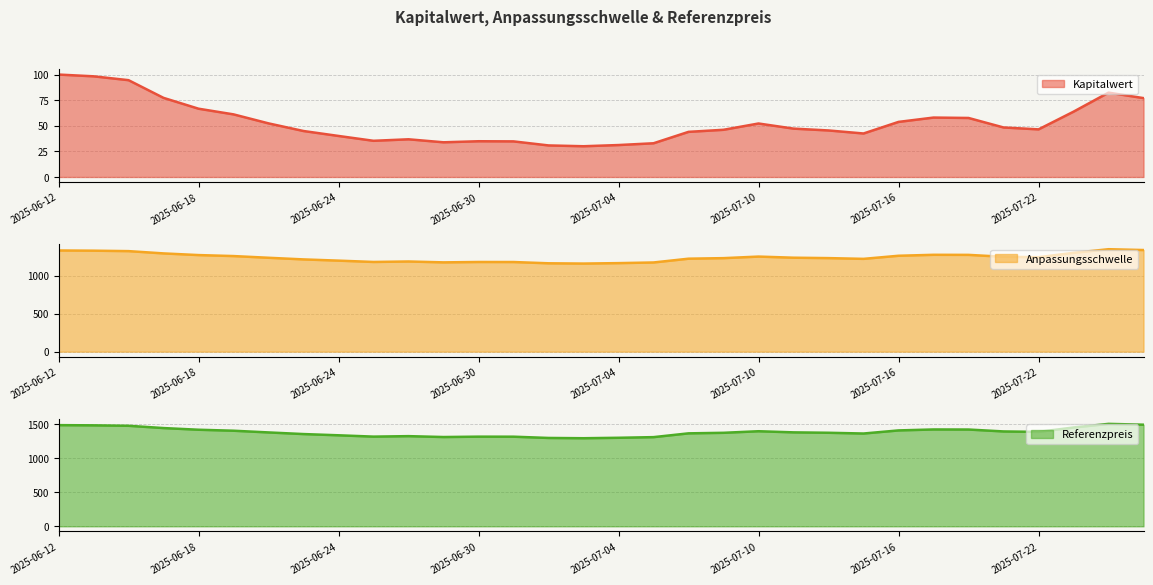

Which has a higher value, 2025-07-25 or 2025-07-21?

2025-07-25